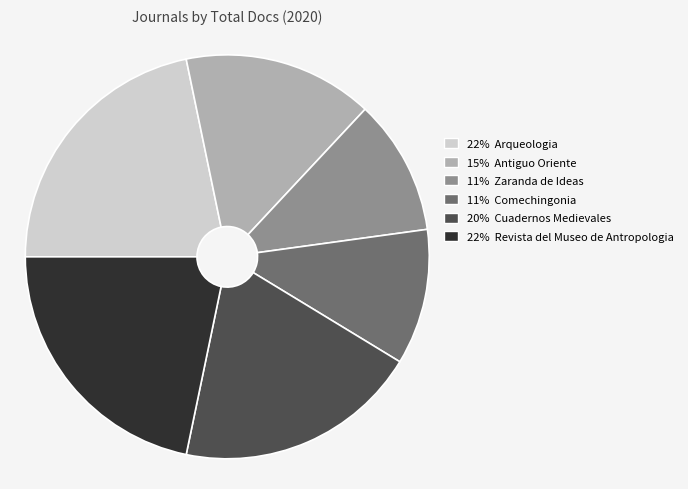

Does any single category account for the majority?

No